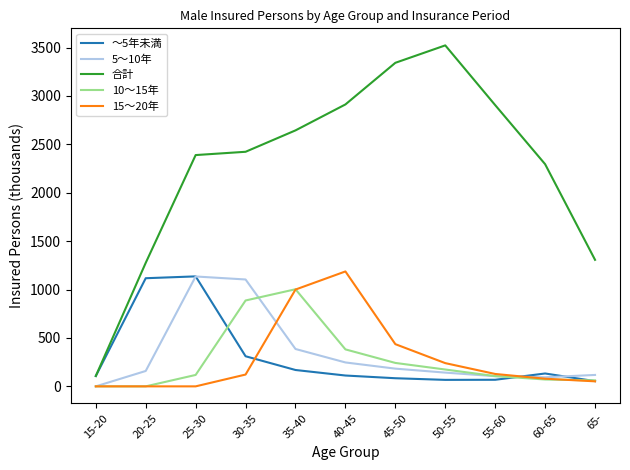

Is the value of 合計 at 45-50 greater than the value of ～5年未満 at 50-55?

Yes